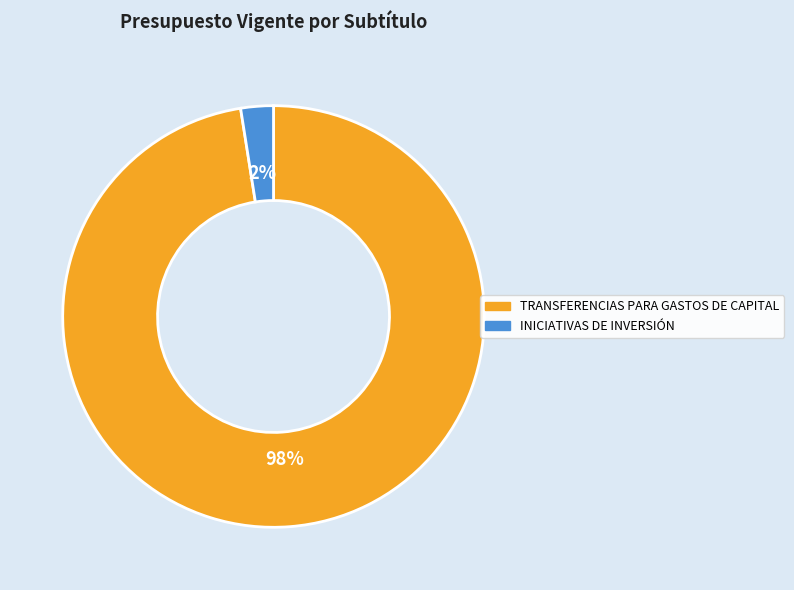

Which category has the smallest portion of the pie?

INICIATIVAS DE INVERSIÓN